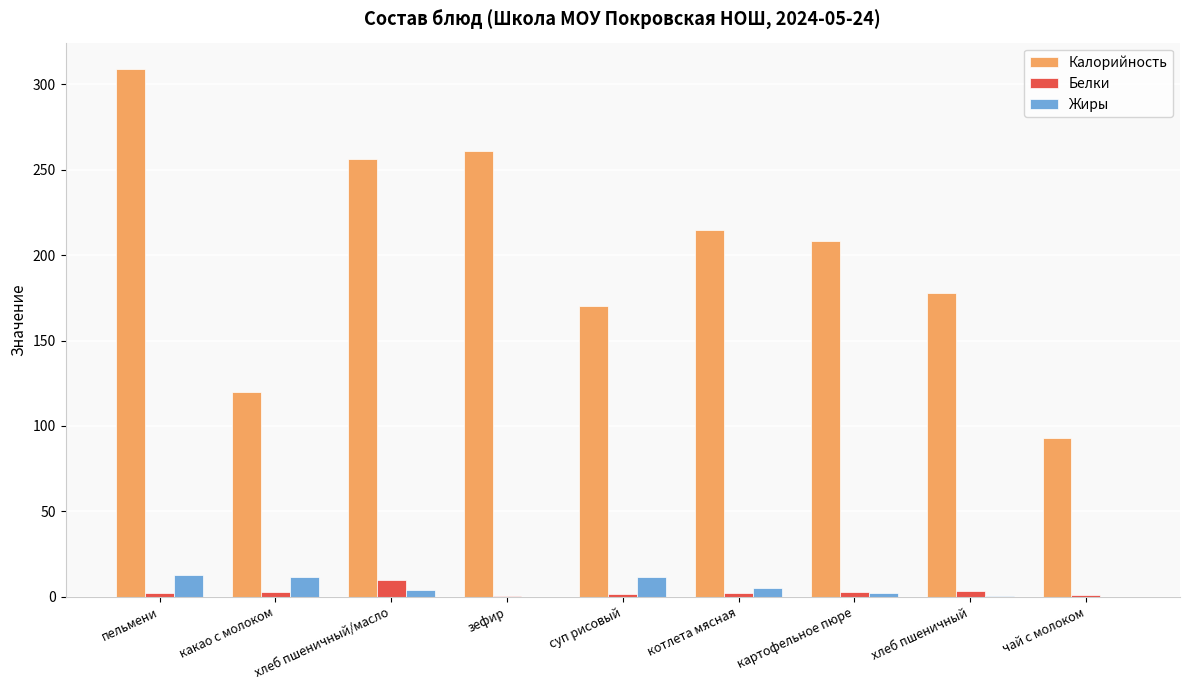

Is it true that Жиры equals 11.6 at суп рисовый?

True